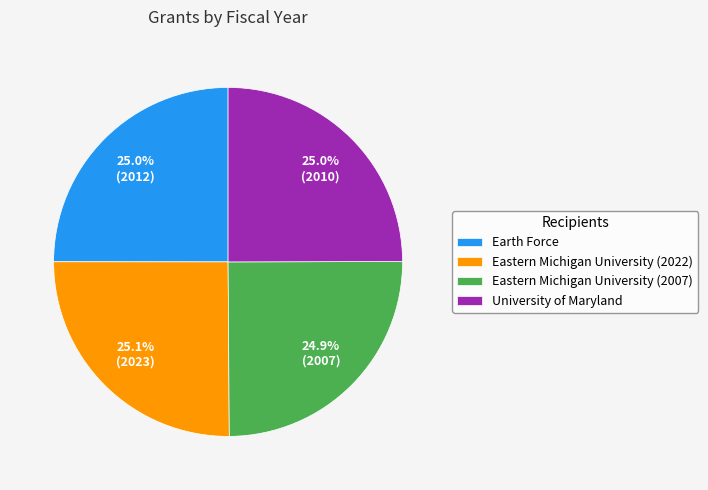

What percentage do University of Maryland and Earth Force together represent?

50.0%